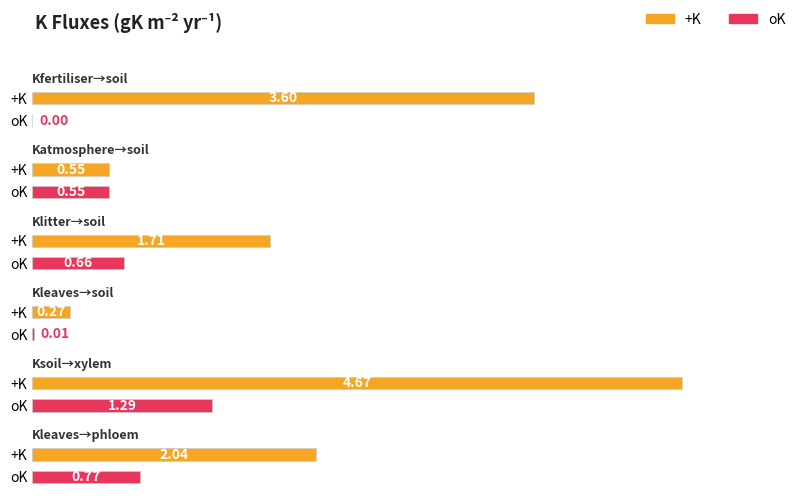

Which series has the widest spread of values?

+K